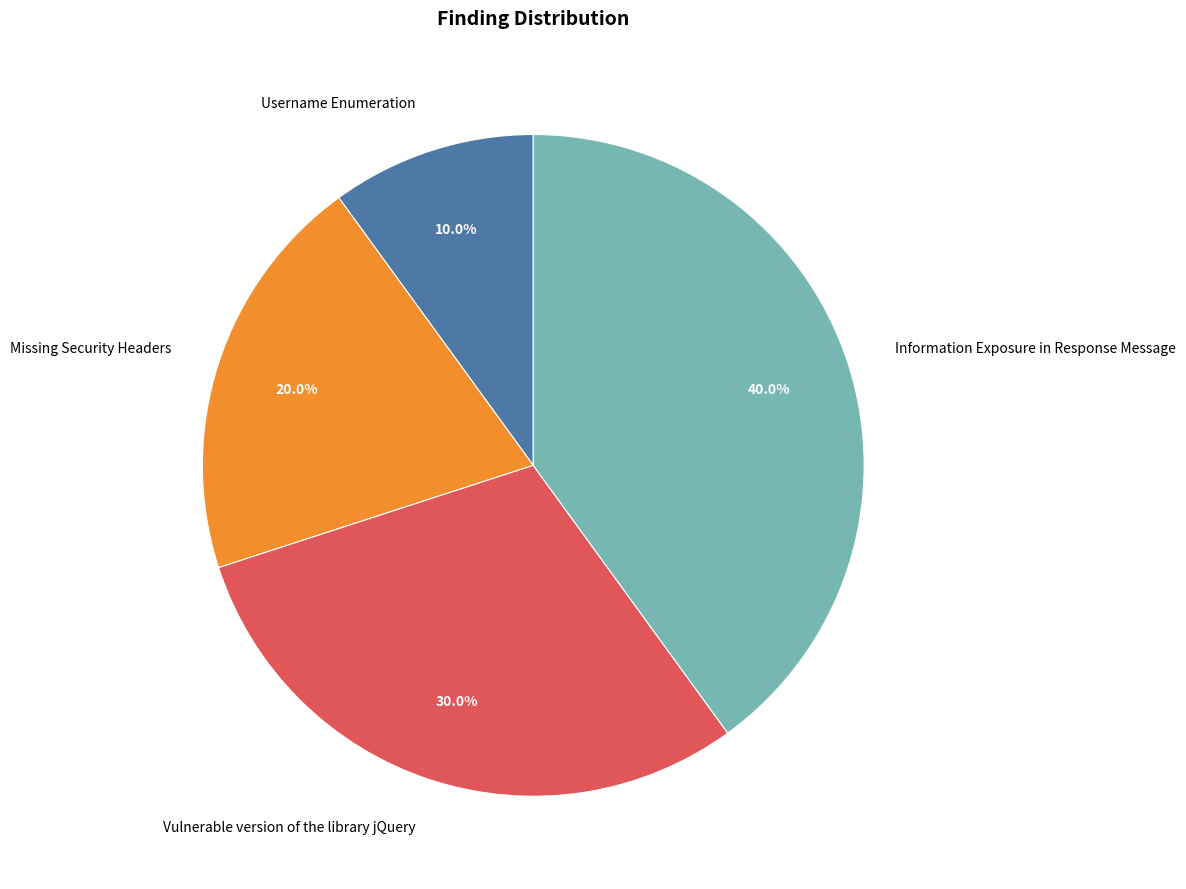

To the nearest percent, what is the difference between the Missing Security Headers and Information Exposure in Response Message slice percentages?

20%